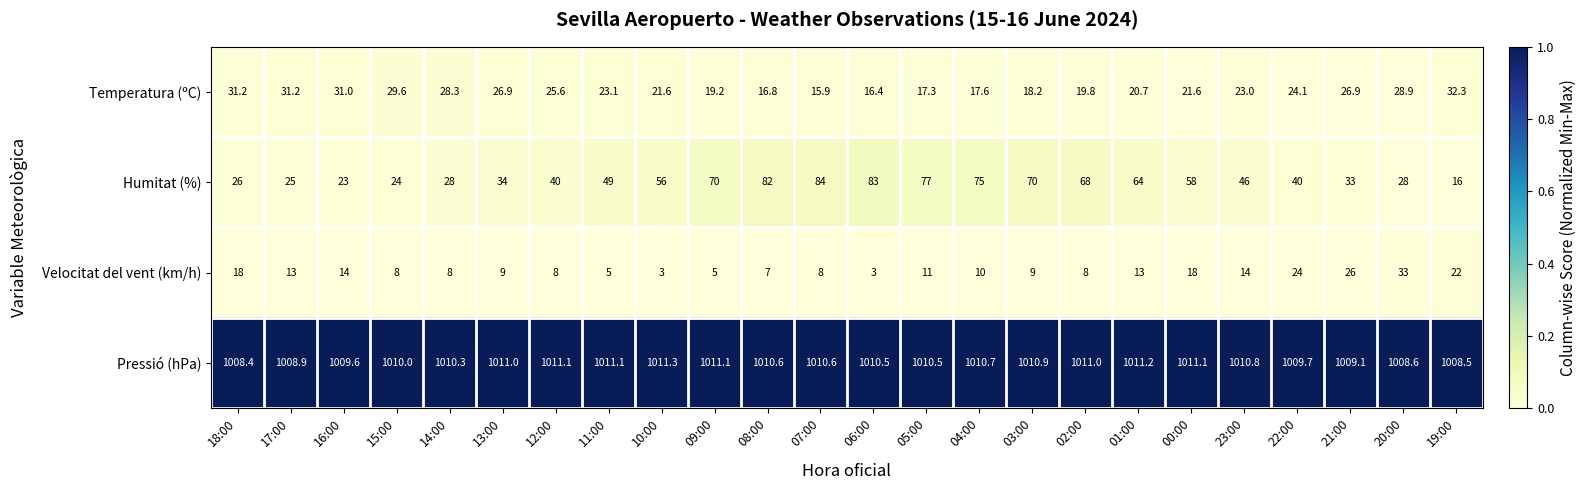

Which category has the highest value across all series?

10:00